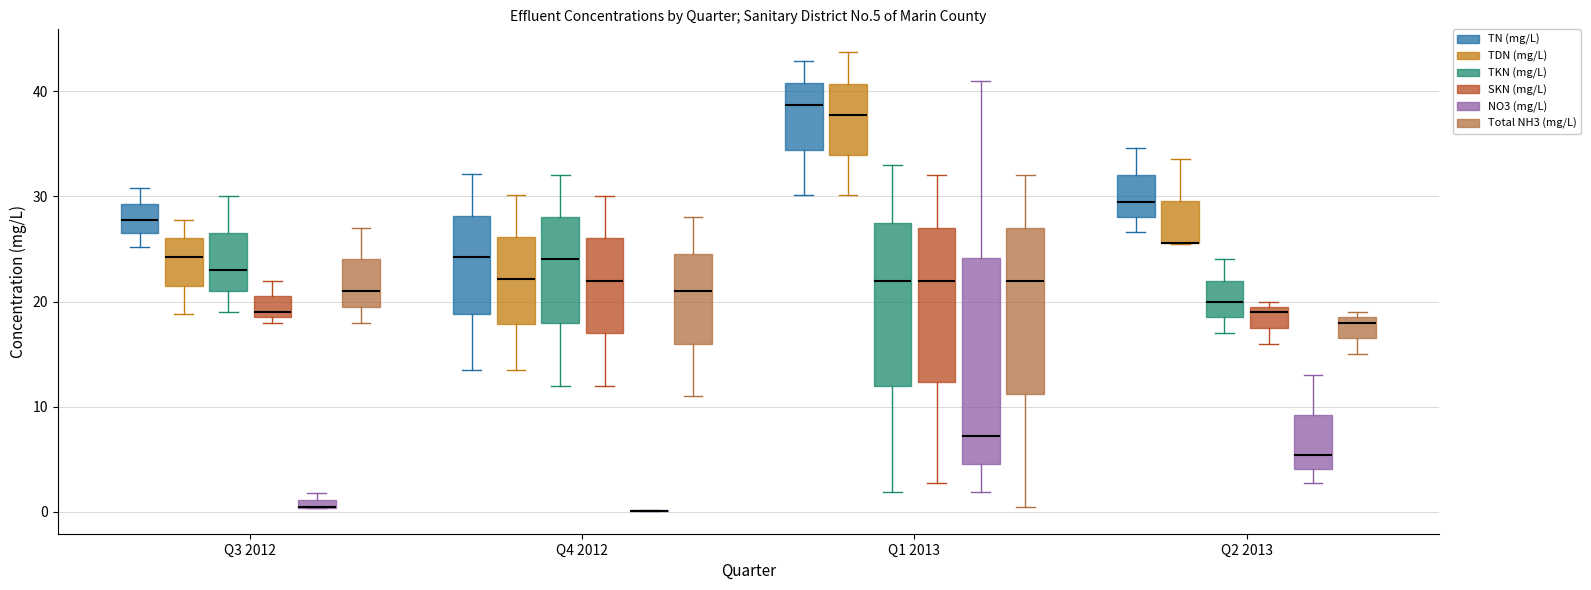

Where is the lower edge of the box for Q4 2012 (TDN (mg/L)) on the y-axis? The values are not printed on the chart, so give them approximately, as read against the axis.

18